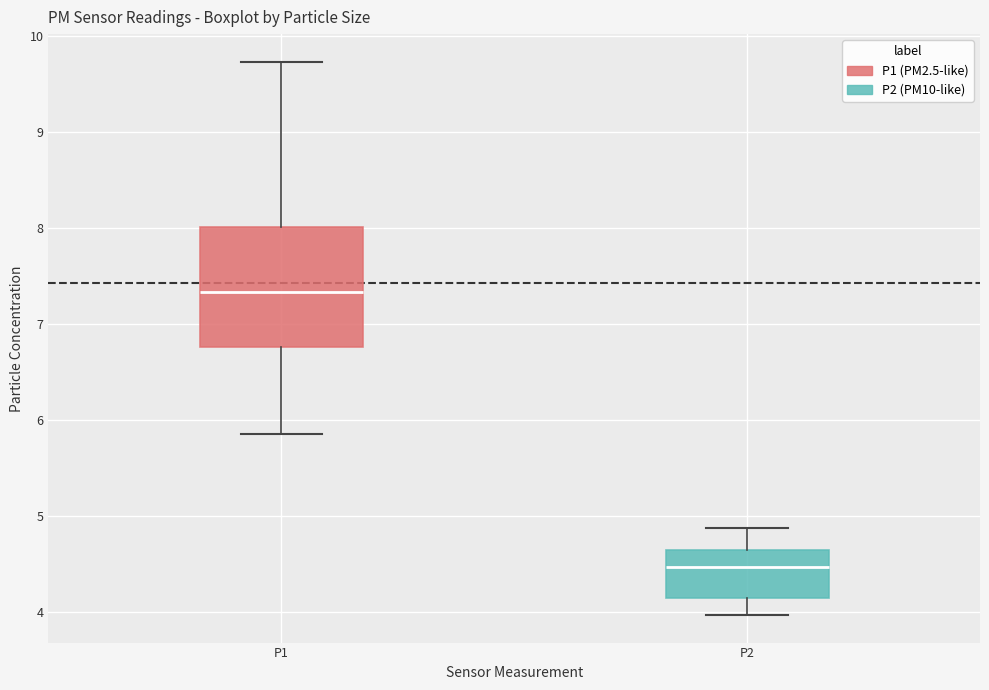

Where does the upper whisker of the box for P1 end on the y-axis? The values are not printed on the chart, so give them approximately, as read against the axis.

9.7